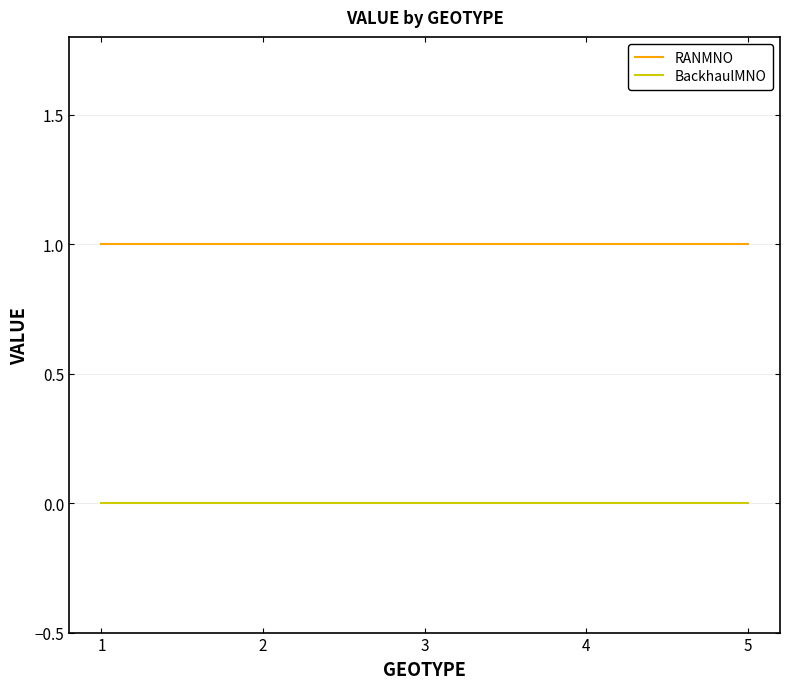

True or false: RANMNO and BackhaulMNO cross at least once.

False